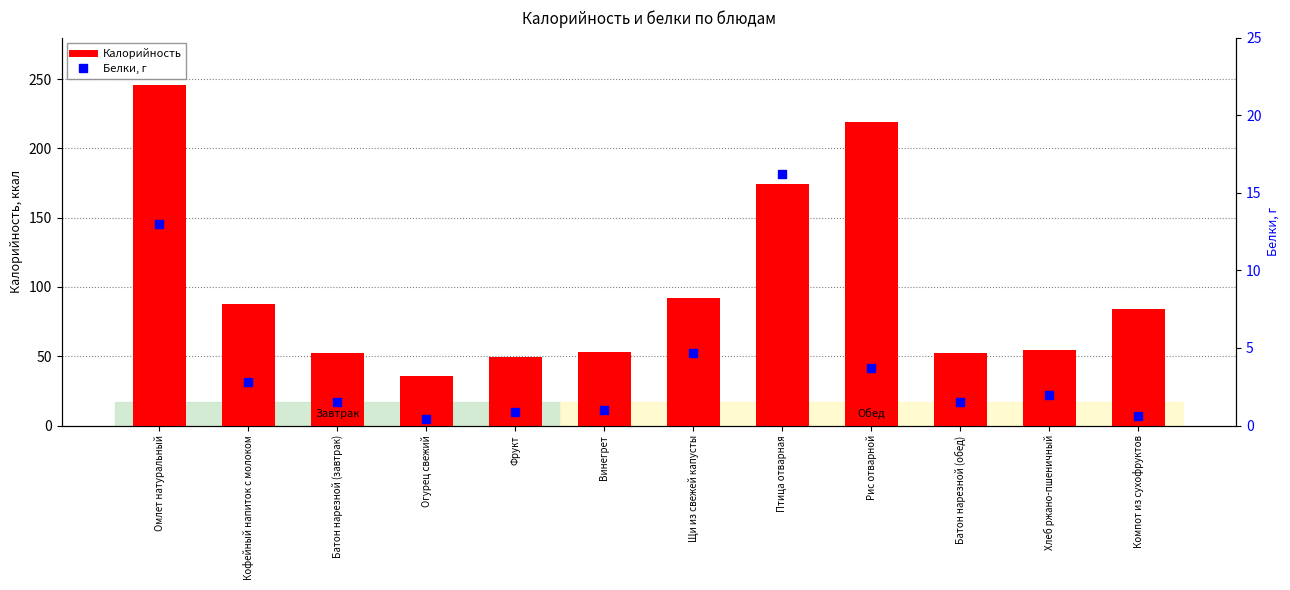

At how many categories does at least one series exceed 41?

11